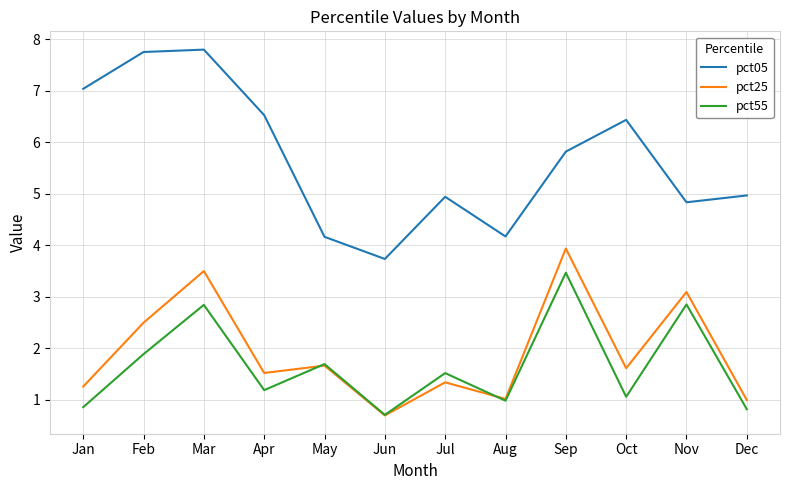

Rank the series at Mar from lowest to highest value.

pct55, pct25, pct05